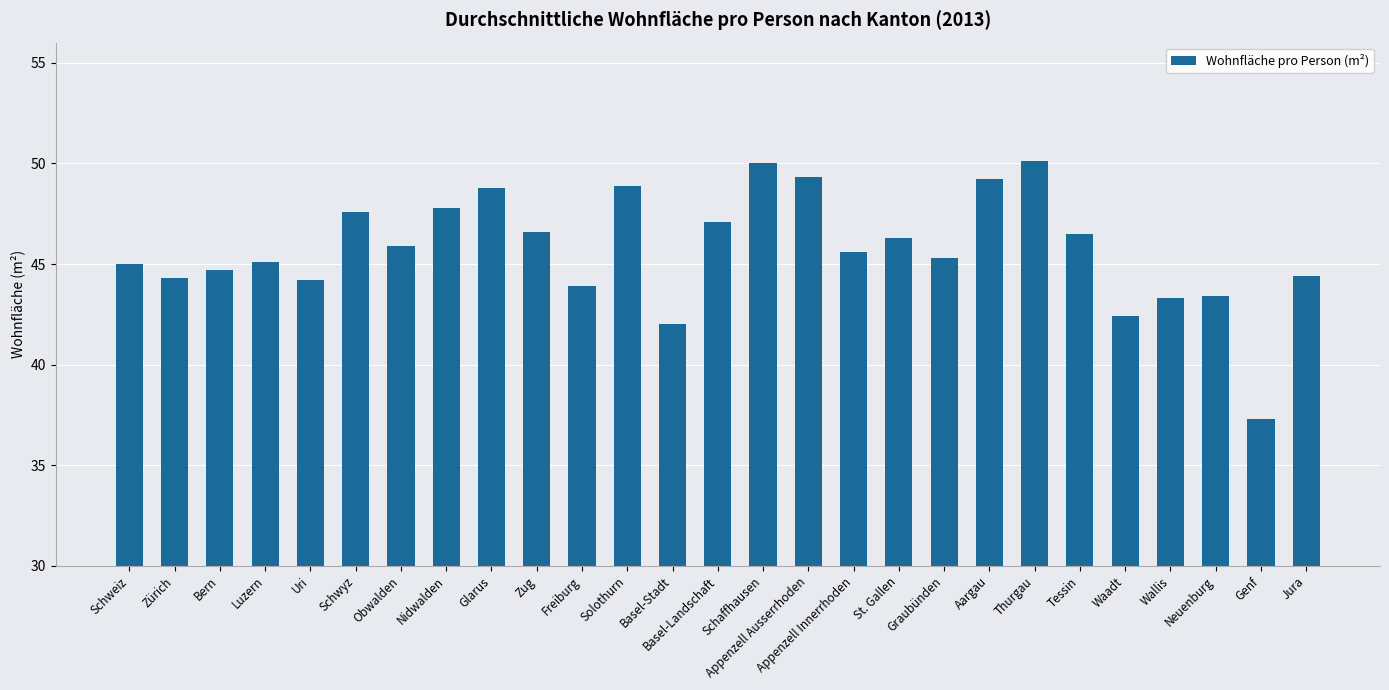

What is the sum of all values?

1235.0